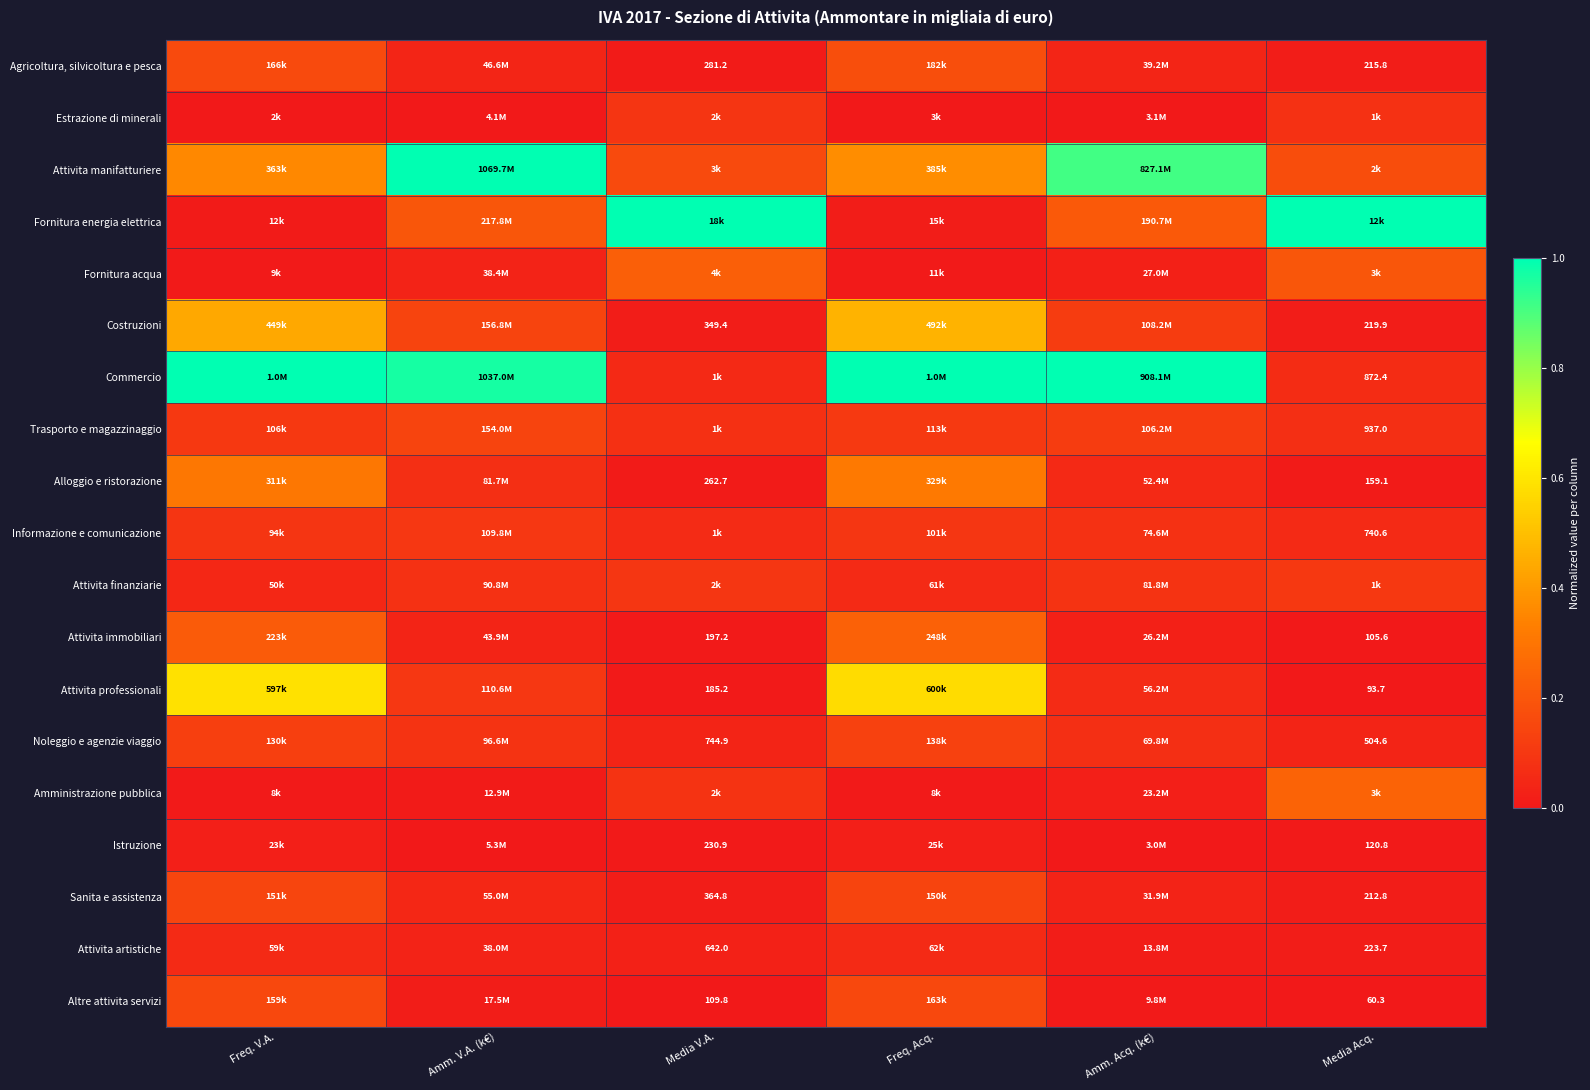

What is the total value across all series at Freq. V.A.?

3.8